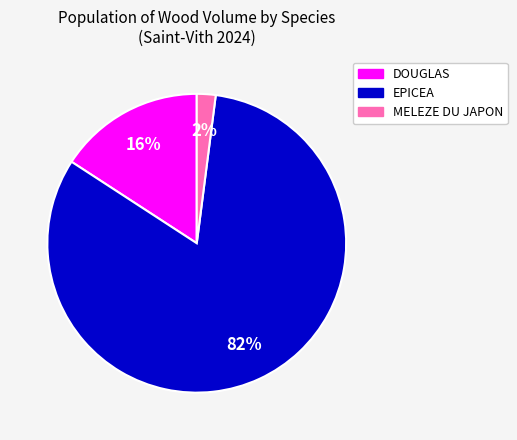

True or false: MELEZE DU JAPON accounts for 8% of the total.

False